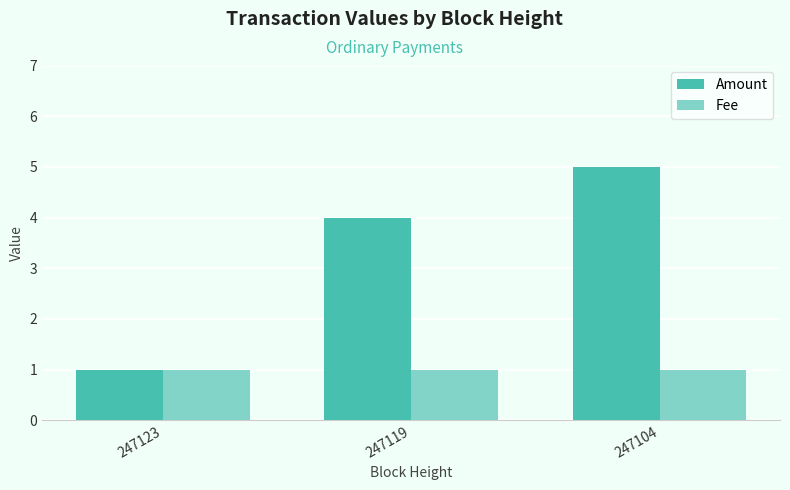

What is the average value of the Amount series?

3